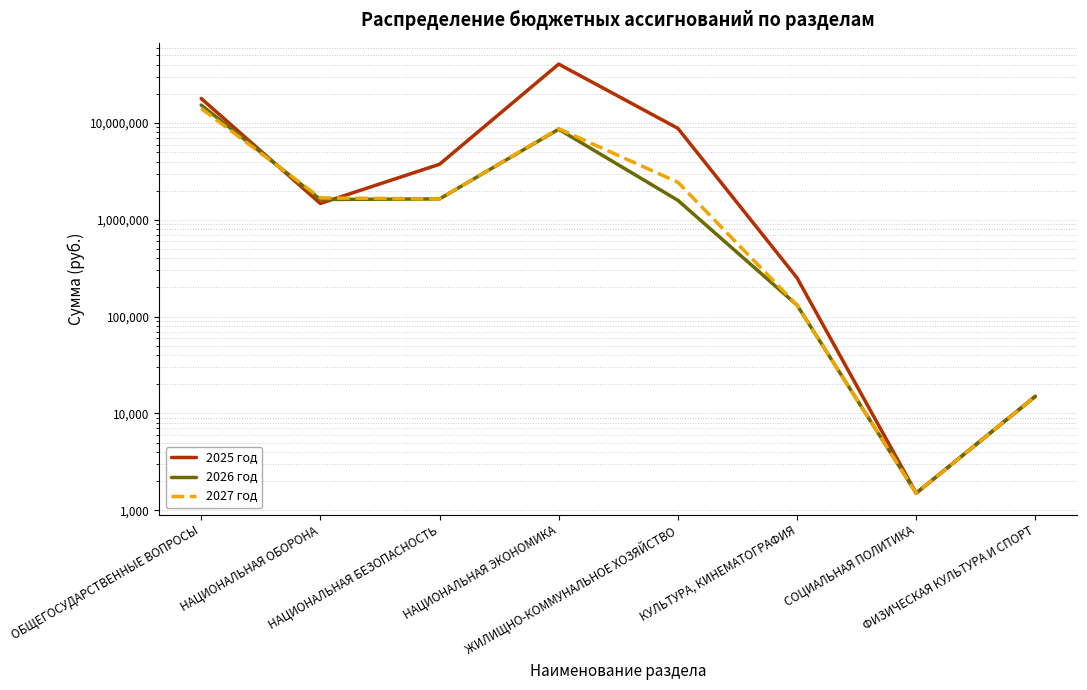

How many values in the 2026 год series are below 1621900?

4